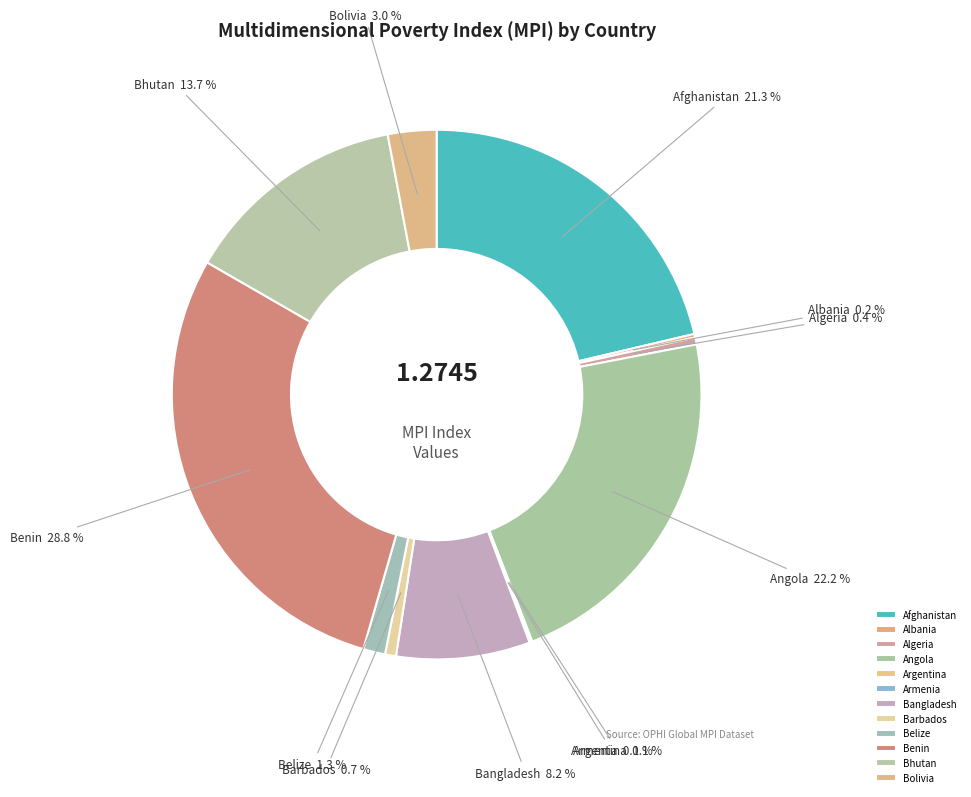

Do Bangladesh and Bhutan together represent more than half of the pie?

No